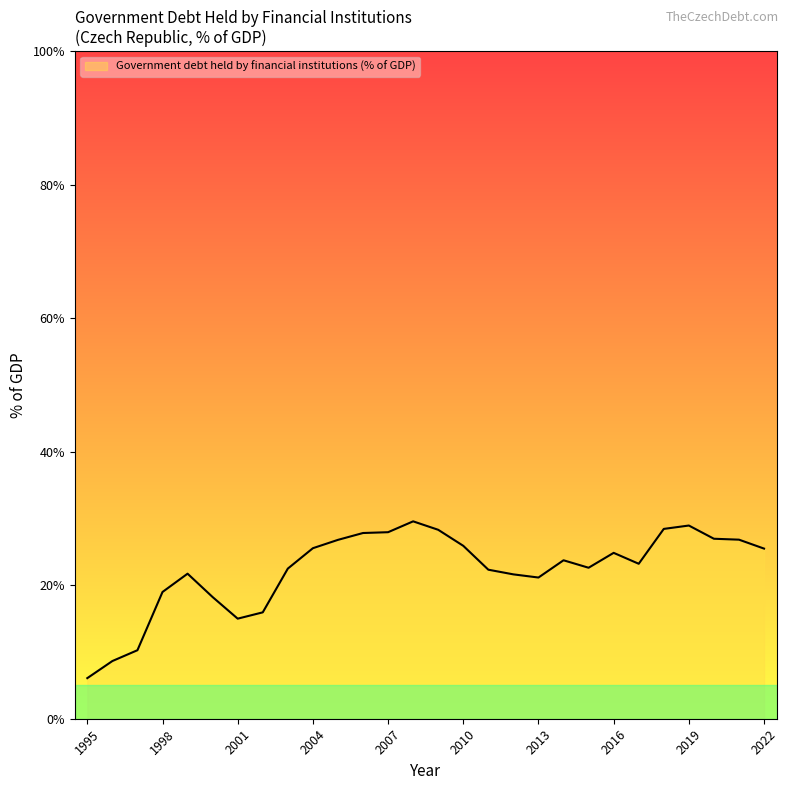

What is the difference between the maximum and minimum values?

23.5